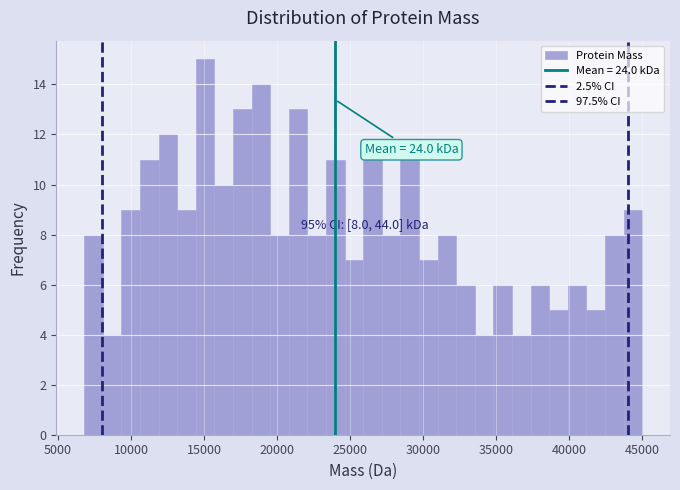

Around what value on the x-axis is the tallest bar? Give the approximate position of its centre, as read against the axis.

15000